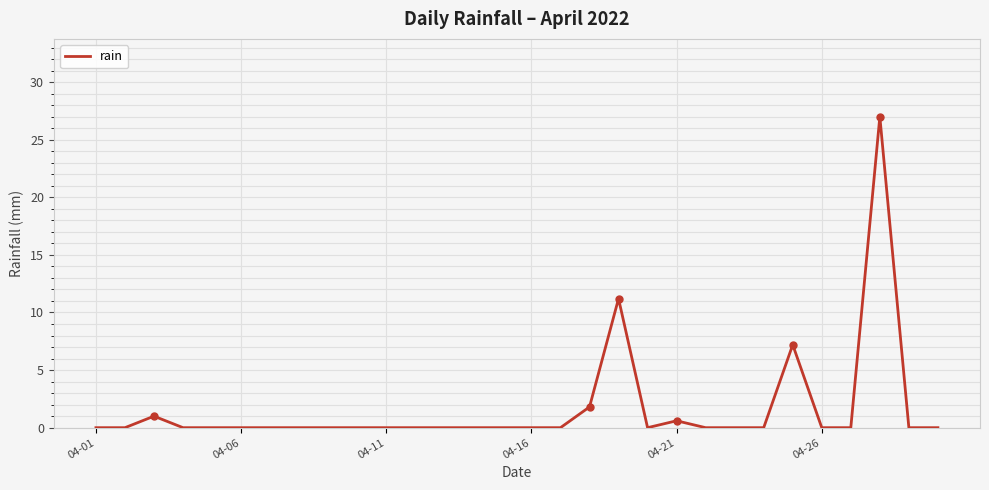

What is the greatest value displayed?

27.0